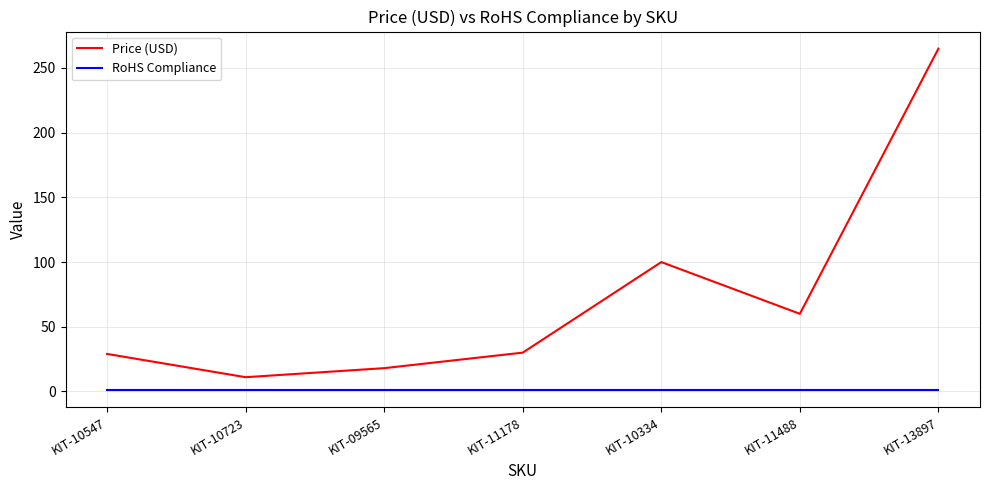

How many interior local peaks does the Price (USD) series have?

1